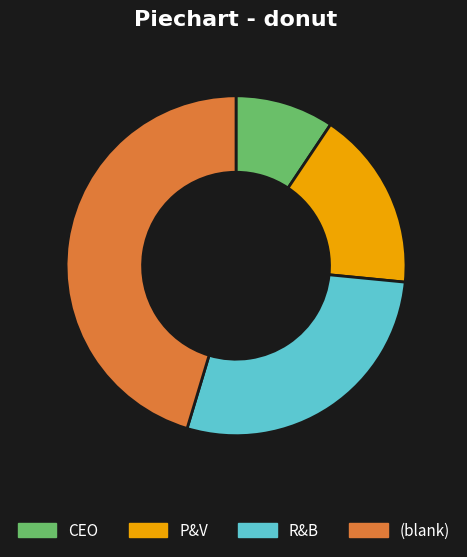

Is there any slice that represents more than half of the pie?

No